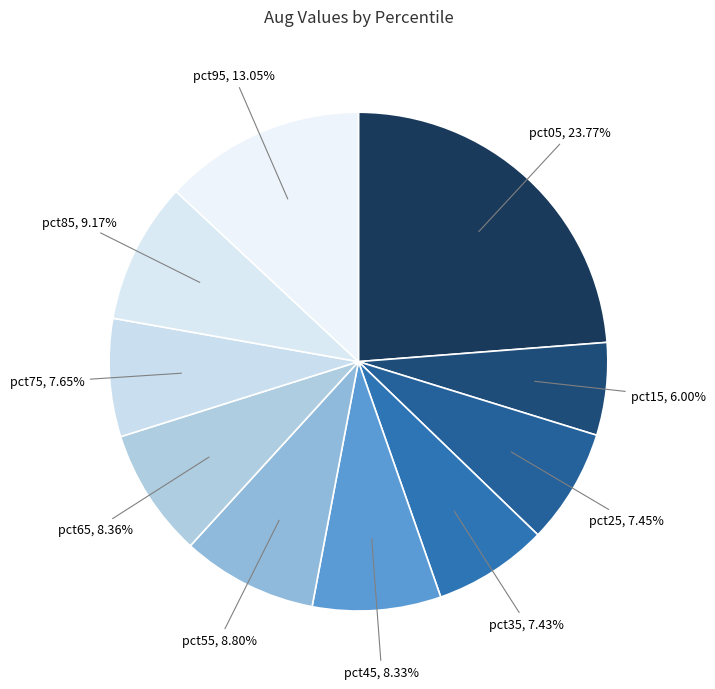

Which slice is the largest?

pct05